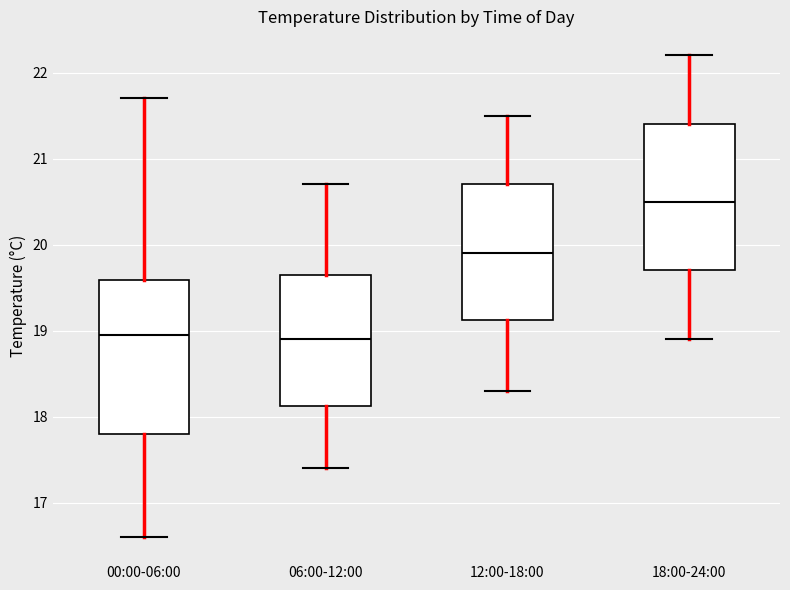

Reading left to right, transcribe this box plot: for each box, give where its median line is, the range the box spans, and where its two whiskers end, as read against the y-axis. The values are not printed on the chart, so give them approximately, as read against the axis.

00:00-06:00: median 19.0, box 17.8 to 19.6, whiskers 16.6 to 21.7
06:00-12:00: median 18.9, box 18.1 to 19.7, whiskers 17.4 to 20.7
12:00-18:00: median 19.9, box 19.1 to 20.7, whiskers 18.3 to 21.5
18:00-24:00: median 20.5, box 19.7 to 21.4, whiskers 18.9 to 22.2